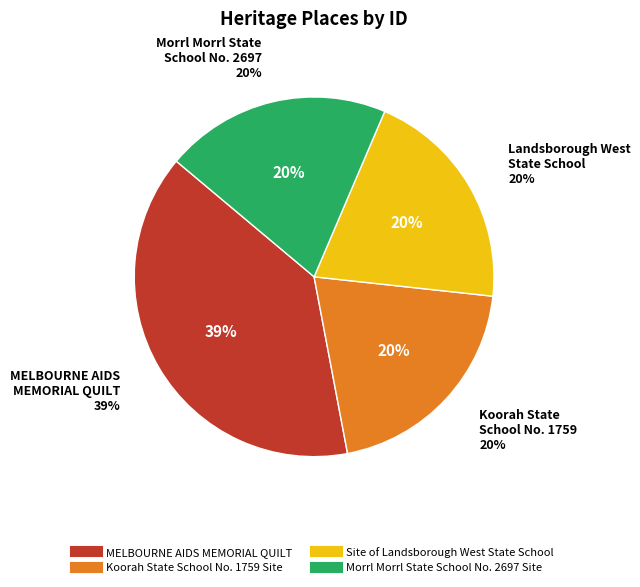

Which category has the smallest portion of the pie?

Koorah State School No. 1759 Site